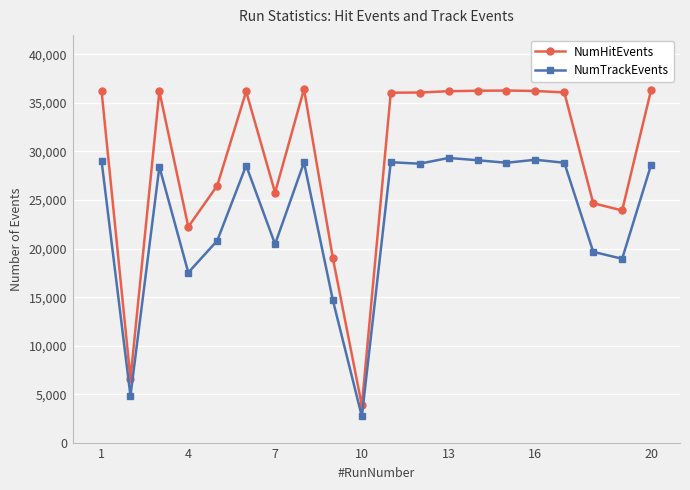

What is the value of the NumTrackEvents point at the 14th from the left?

29098